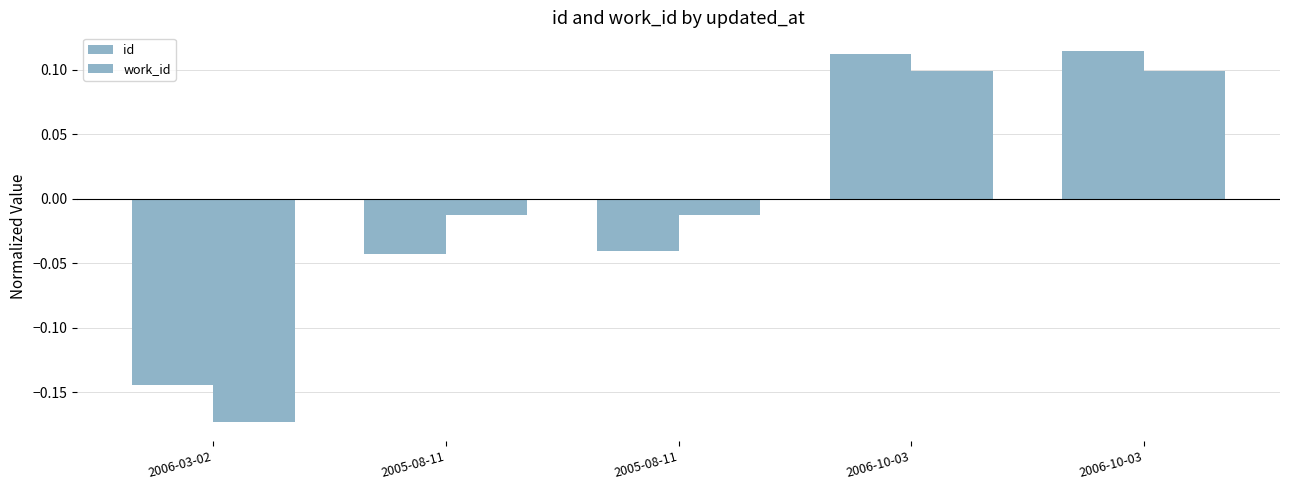

How many negative values does the id series have?

3